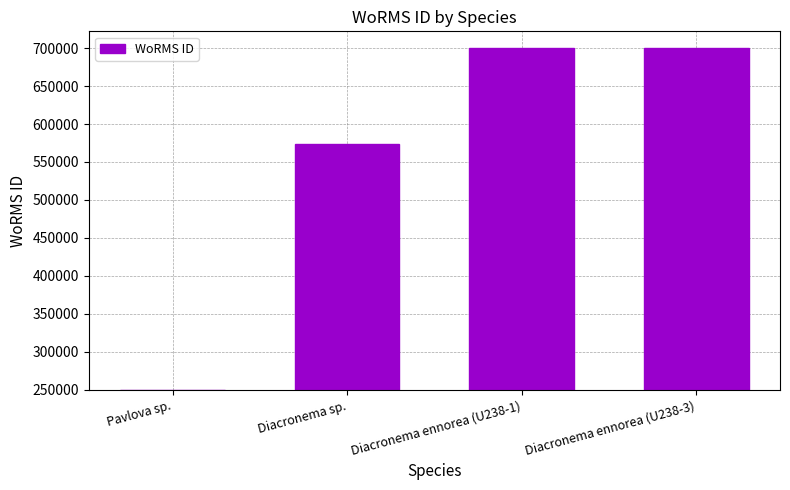

Rank the categories by value from highest to lowest.

Diacronema ennorea (U238-1), Diacronema ennorea (U238-3), Diacronema sp., Pavlova sp.